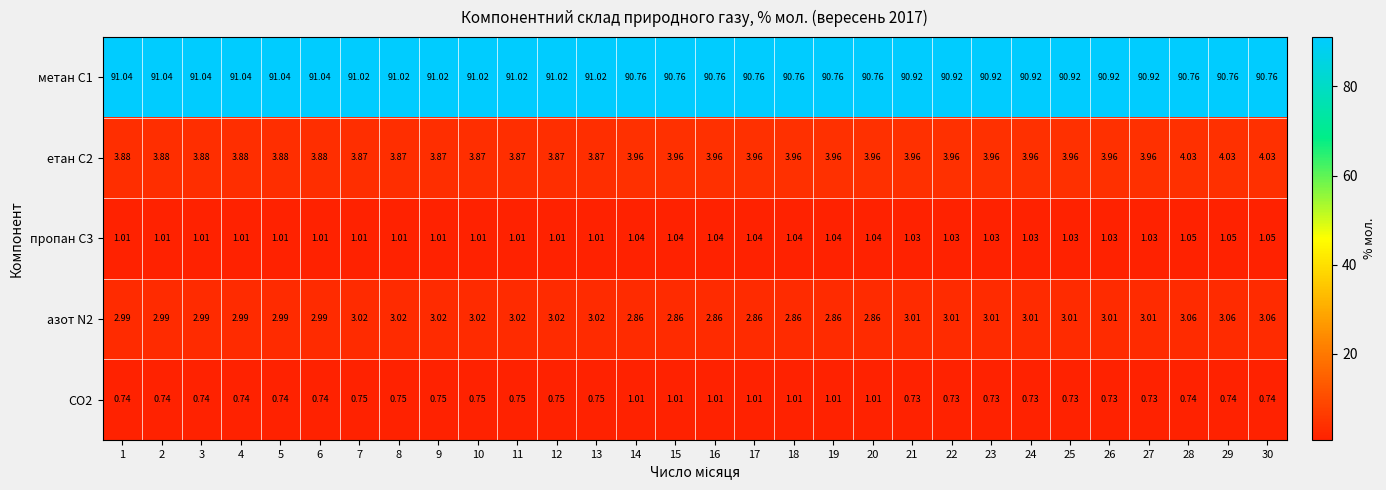

Which series has the largest total across all categories?

метан С1